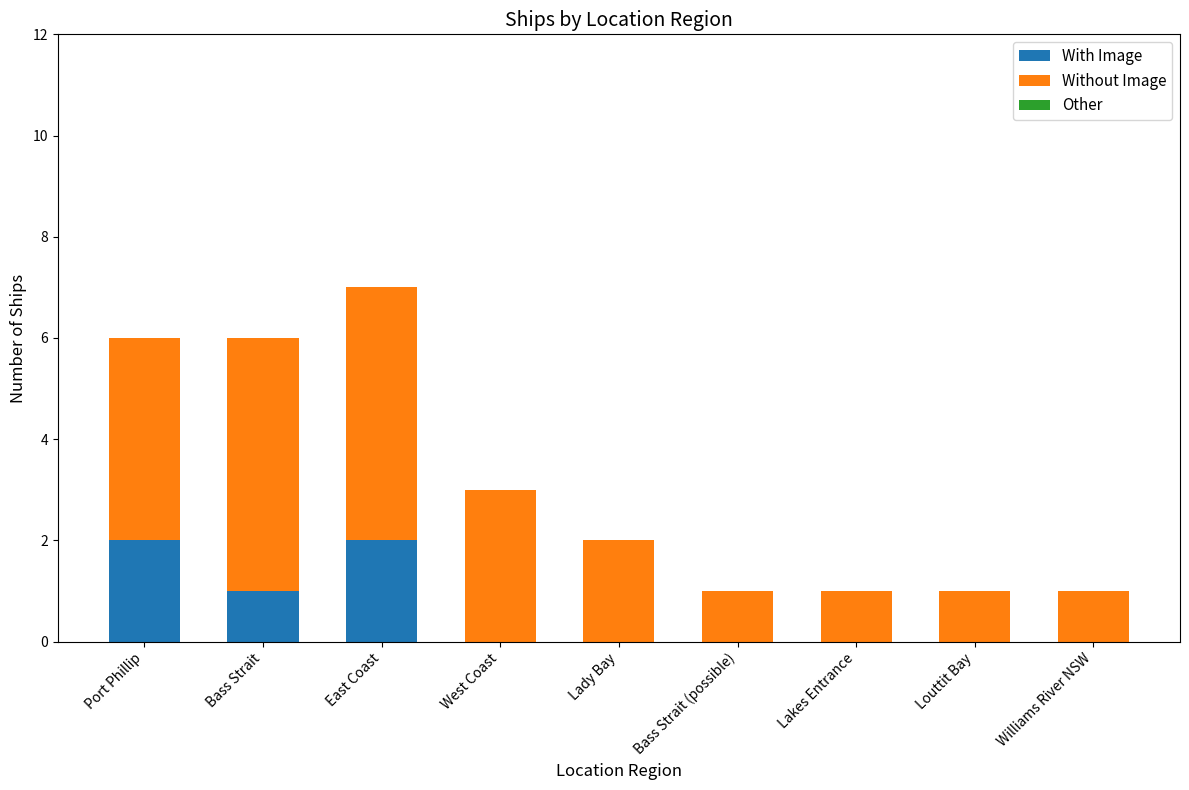

Are the bars horizontal?

No